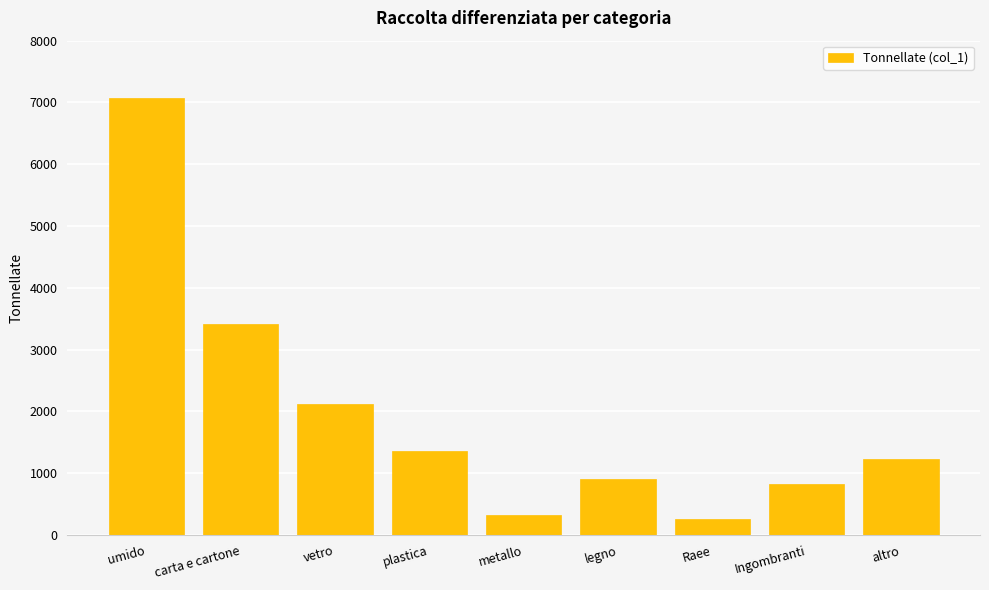

List the labels in order of value, smallest first.

Raee, metallo, Ingombranti, legno, altro, plastica, vetro, carta e cartone, umido